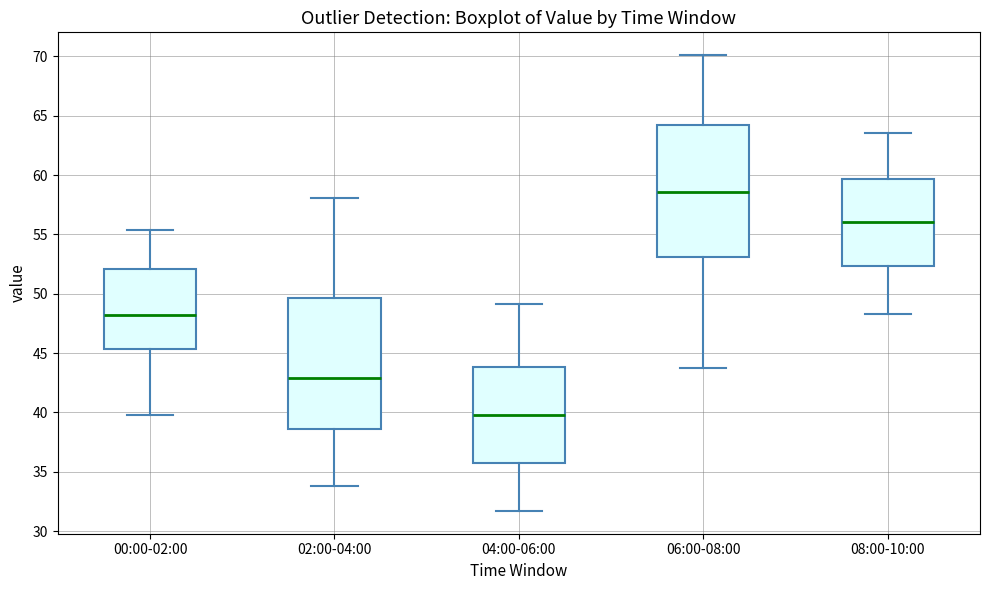

Reading left to right, transcribe this box plot: for each box, give where its median line is, the range the box spans, and where its two whiskers end, as read against the y-axis. The values are not printed on the chart, so give them approximately, as read against the axis.

00:00-02:00: median 48.0, box 45.5 to 52.0, whiskers 40.0 to 55.5
02:00-04:00: median 43.0, box 38.5 to 49.5, whiskers 34.0 to 58.0
04:00-06:00: median 40.0, box 36.0 to 44.0, whiskers 31.5 to 49.0
06:00-08:00: median 58.5, box 53.0 to 64.0, whiskers 43.5 to 70.0
08:00-10:00: median 56.0, box 52.5 to 59.5, whiskers 48.5 to 63.5